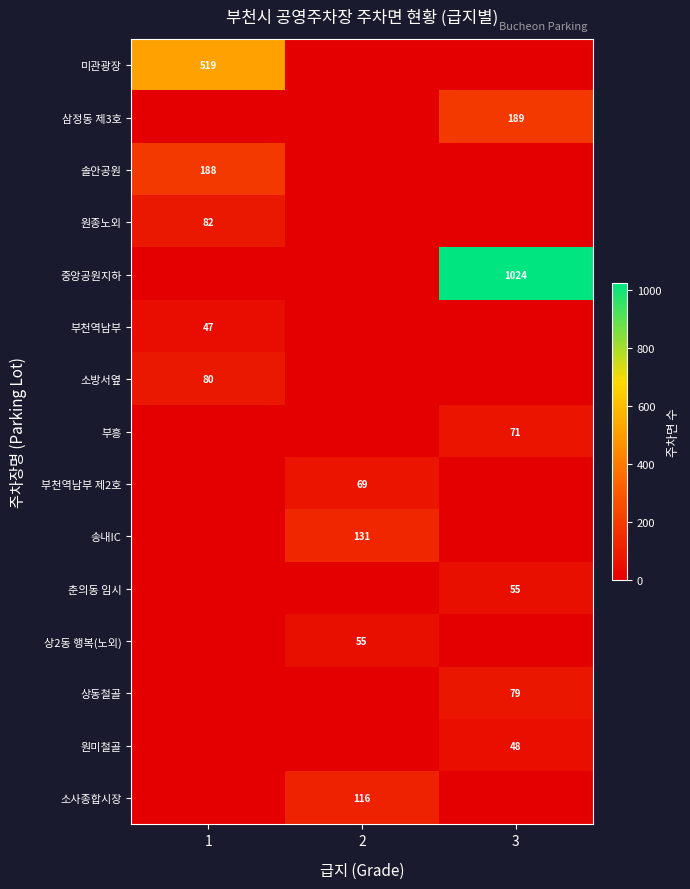

True or false: 부흥 has a value of 48 at 3.

False